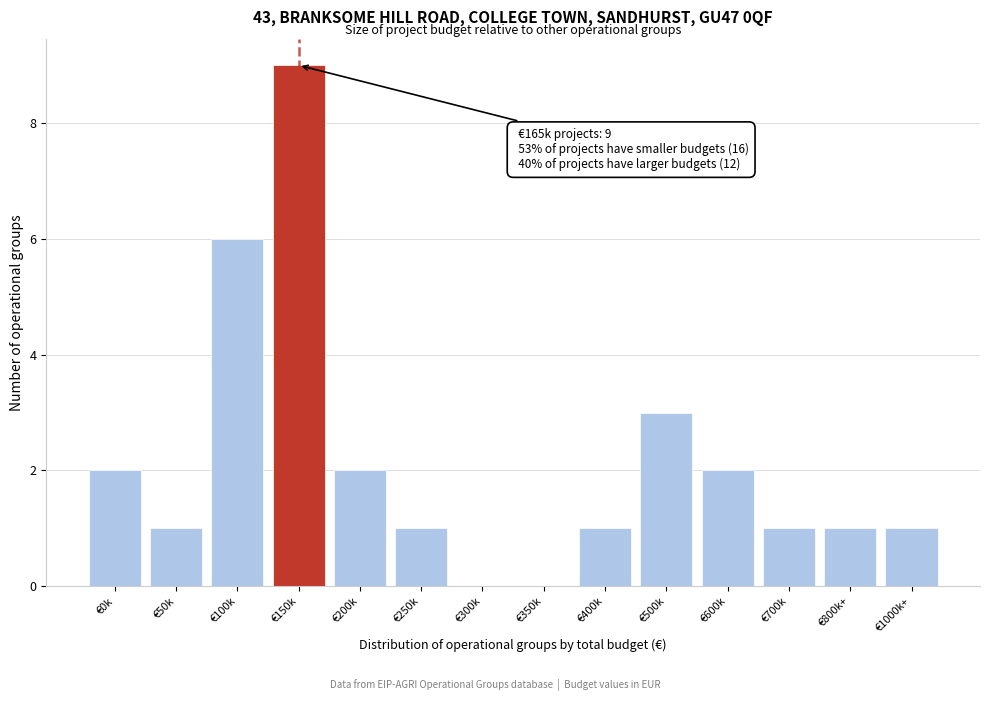

Reading left to right, extract all data points from this chart.

€0k=2	€50k=1	€100k=6	€150k=9	€200k=2	€250k=1	€300k=0	€350k=0	€400k=1	€500k=3	€600k=2	€700k=1	€800k+=1	€1000k+=1